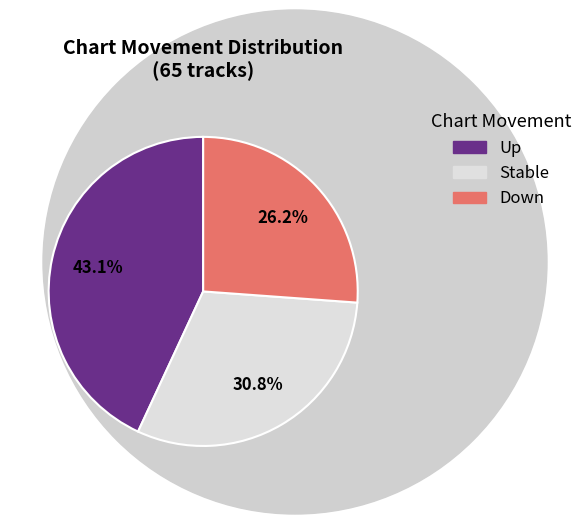

Is there a majority slice in this chart?

No